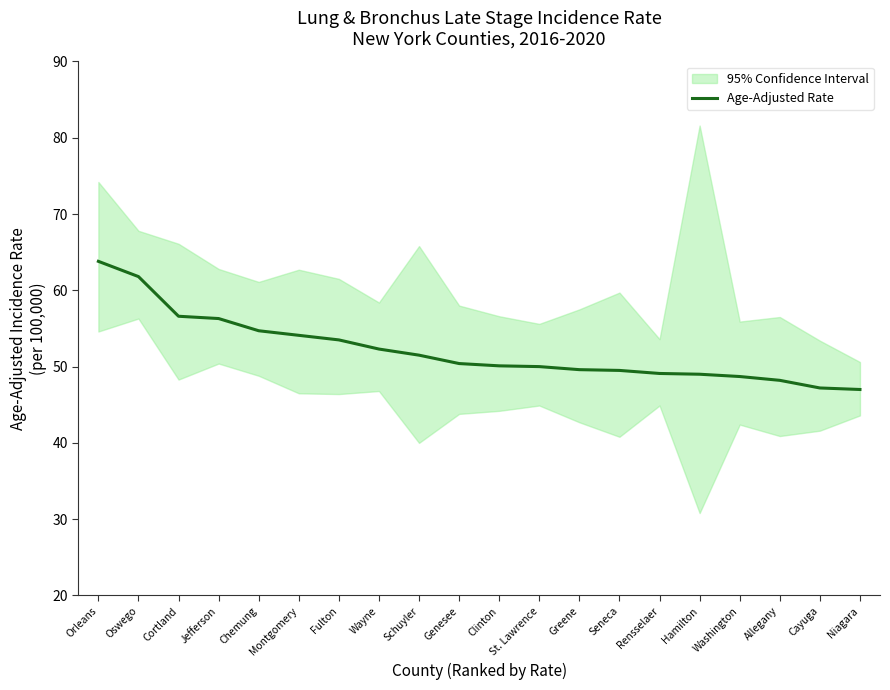

List the labels in order of value, largest first.

Orleans, Oswego, Cortland, Jefferson, Chemung, Montgomery, Fulton, Wayne, Schuyler, Genesee, Clinton, St. Lawrence, Greene, Seneca, Rensselaer, Hamilton, Washington, Allegany, Cayuga, Niagara